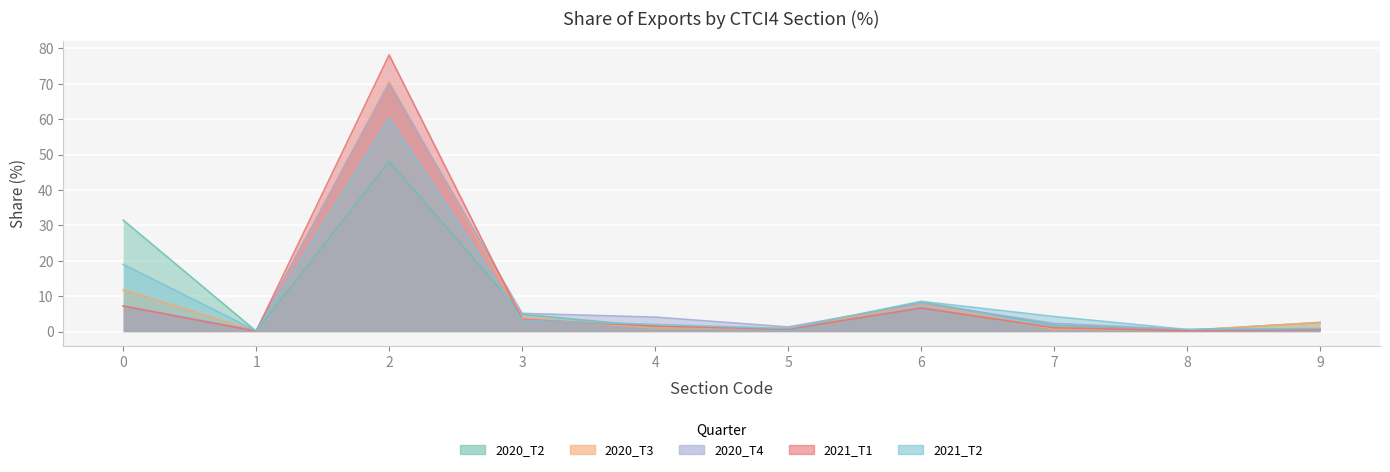

At which label is 2020_T4 closest to 35?

6